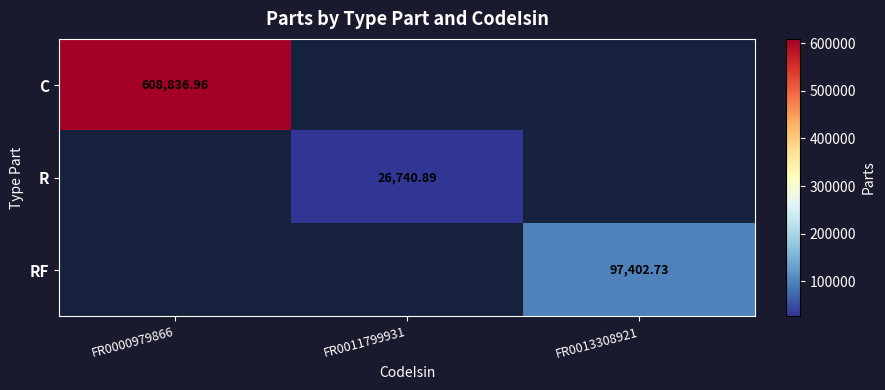

True or false: R has a value of 18386.5 at FR0000979866.

False